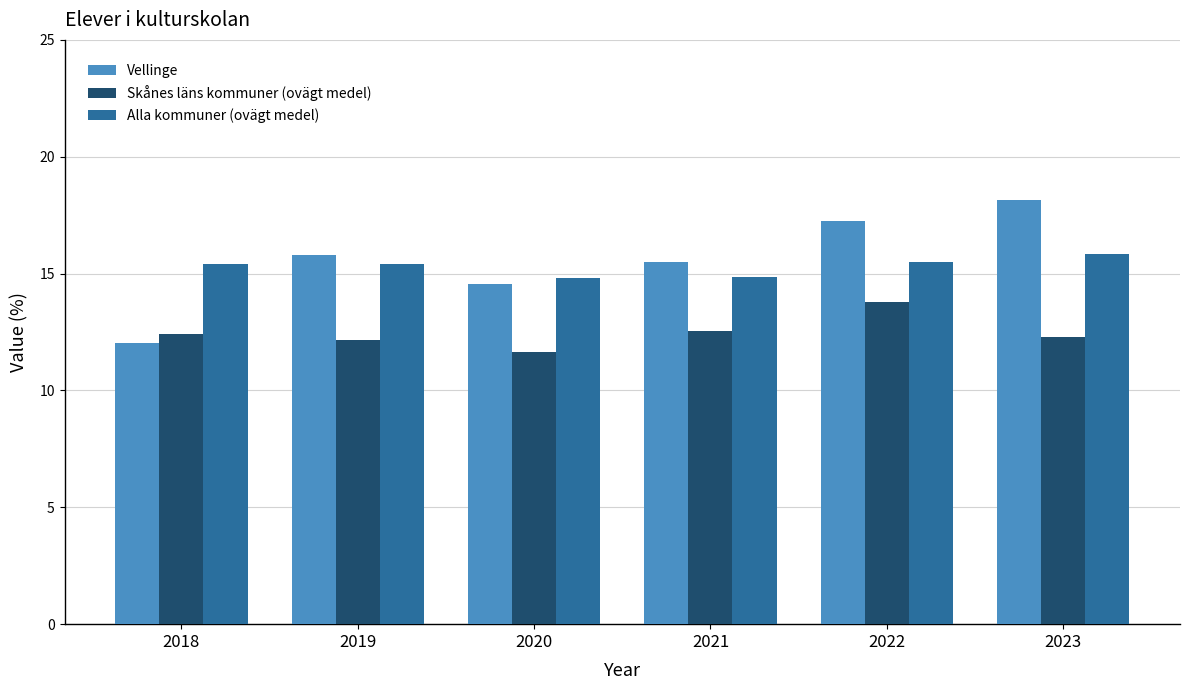

Which series has the widest spread of values?

Vellinge